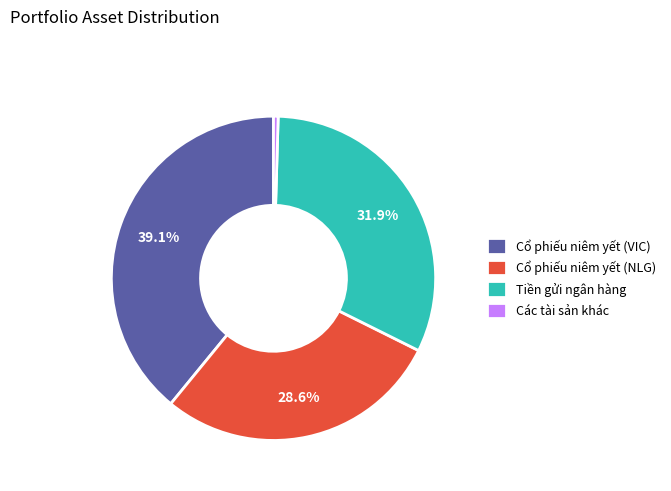

Is it true that Cổ phiếu niêm yết (NLG) is 29% of the pie?

True